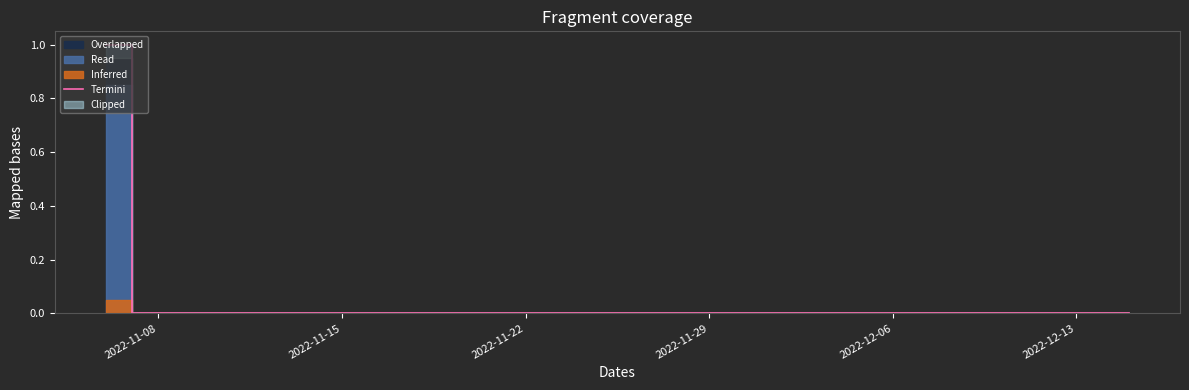

Reading left to right, extract all data points from this chart.

1	0	0	0	0	0	0	0	0	0	0	0	0	0	0	0	0	0	0	0	0	0	0	0	0	0	0	0	0	0	0	0	0	0	0	0	0	0	0	0